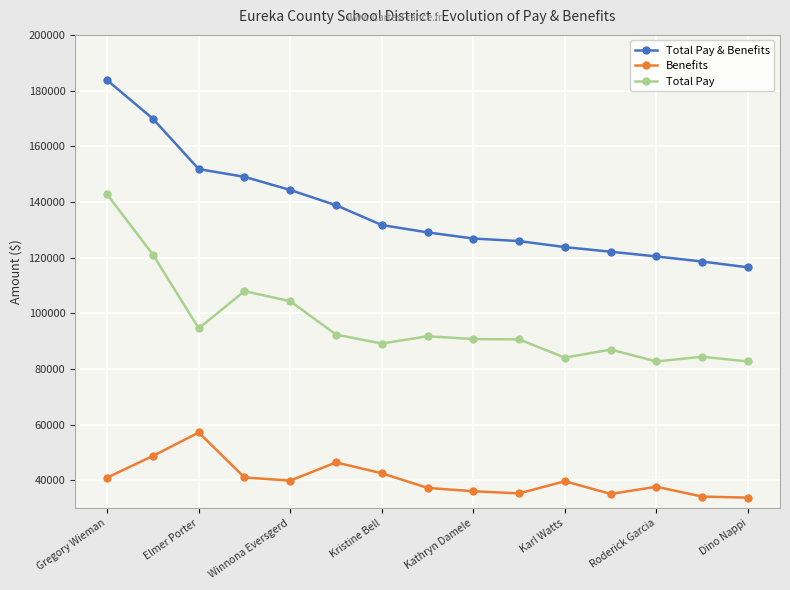

True or false: Total Pay and Total Pay & Benefits cross at least once.

False